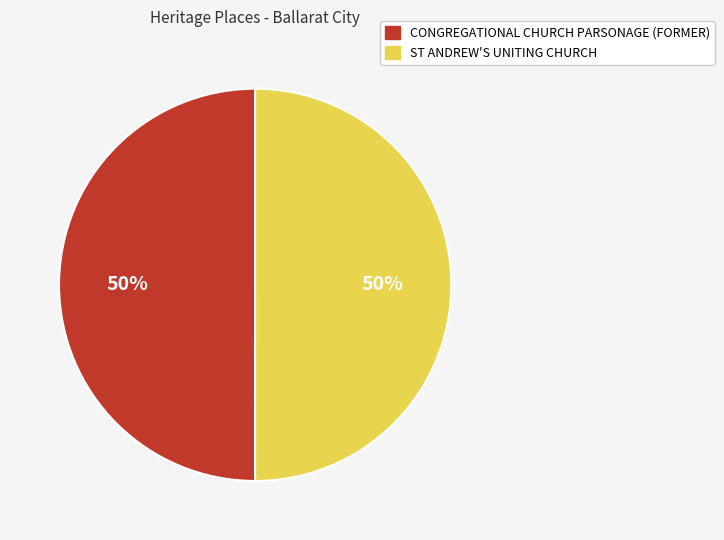

What percentage is the ST ANDREW'S UNITING CHURCH slice, to the nearest percent?

50%